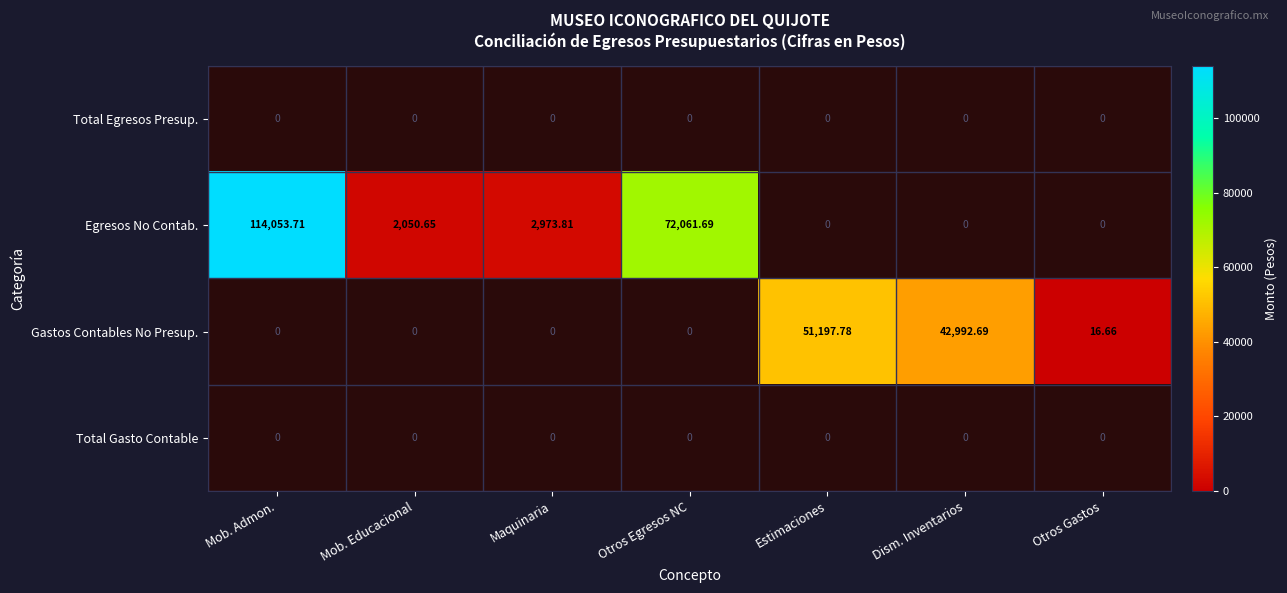

What is the smallest value displayed?

16.7